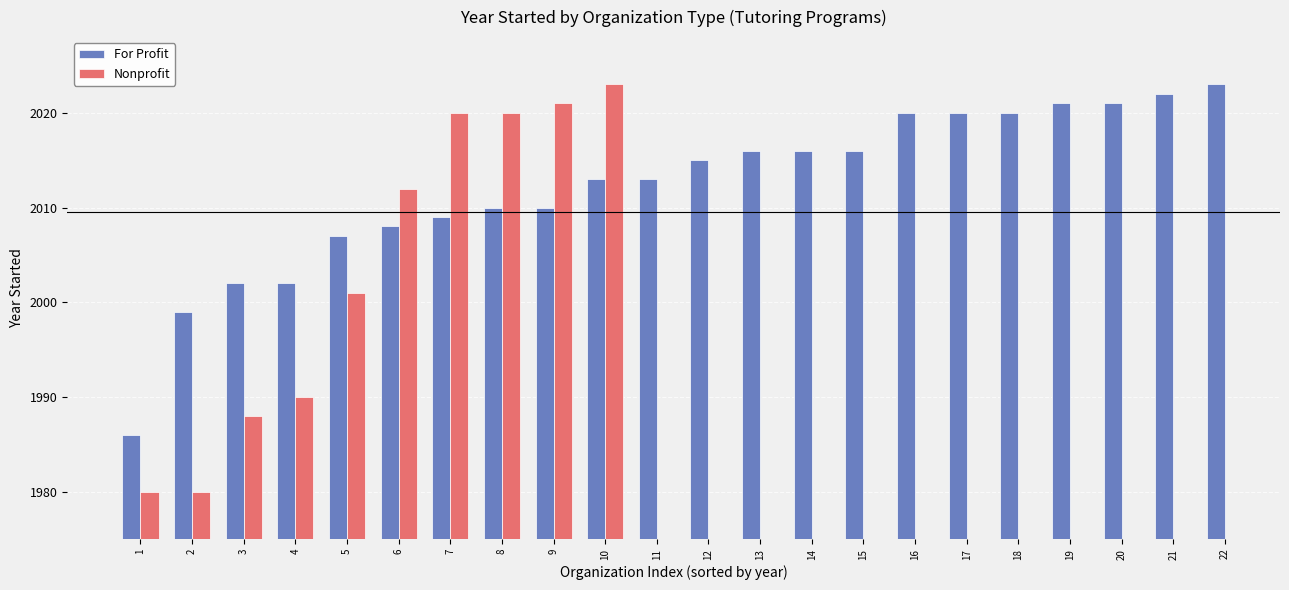

Between 21 and 2, which is larger?

21